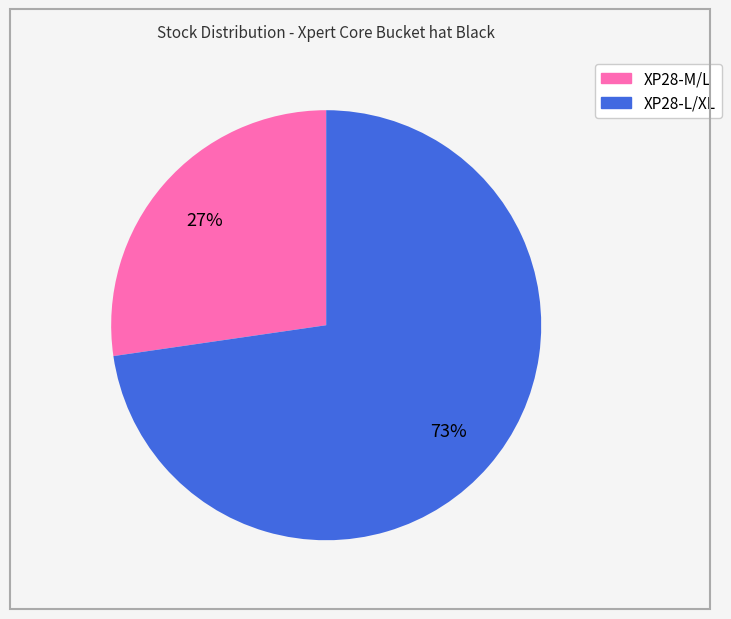

Does XP28-M/L account for over 50% of the chart?

No